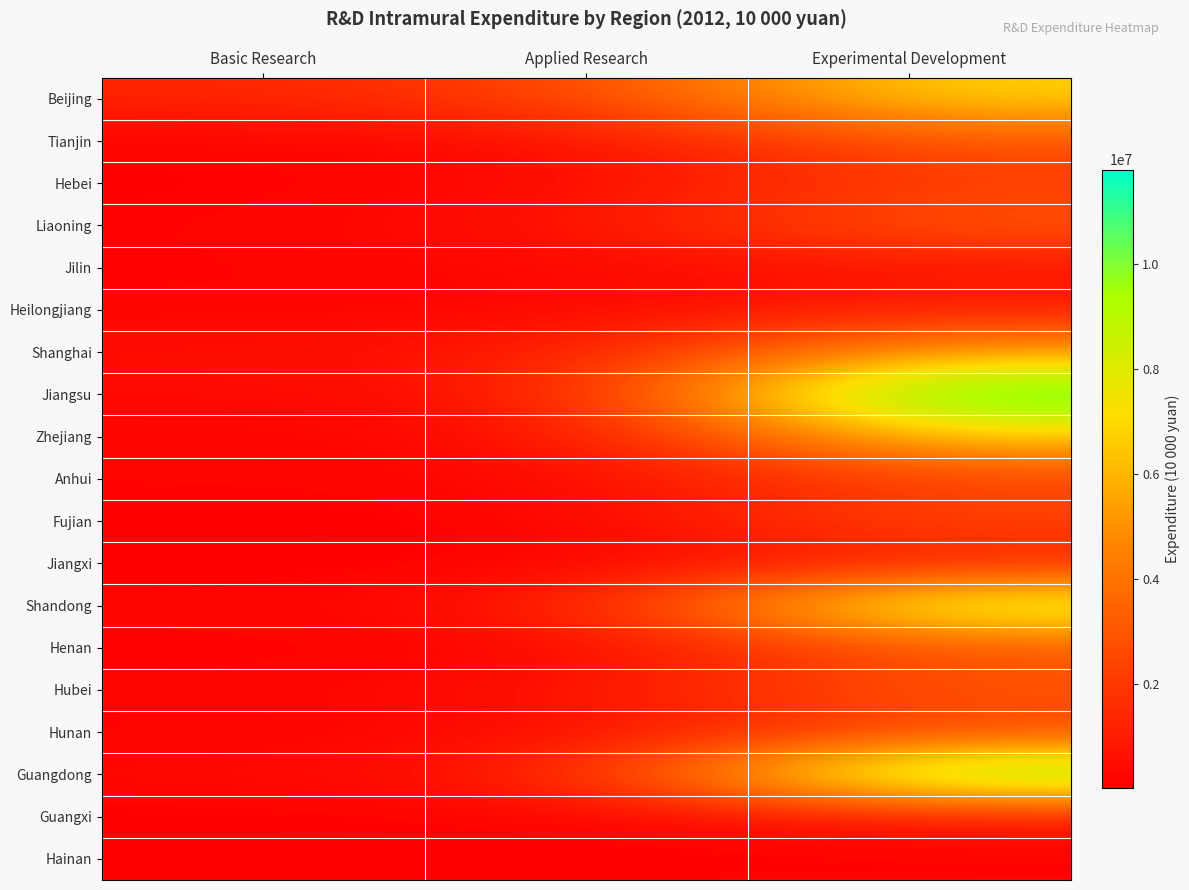

List the series in order of their peak value, highest first.

Jiangsu, Guangdong, Shandong, Beijing, Zhejiang, Shanghai, Liaoning, Hubei, Tianjin, Henan, Fujian, Hunan, Anhui, Hebei, Heilongjiang, Jiangxi, Guangxi, Jilin, Hainan